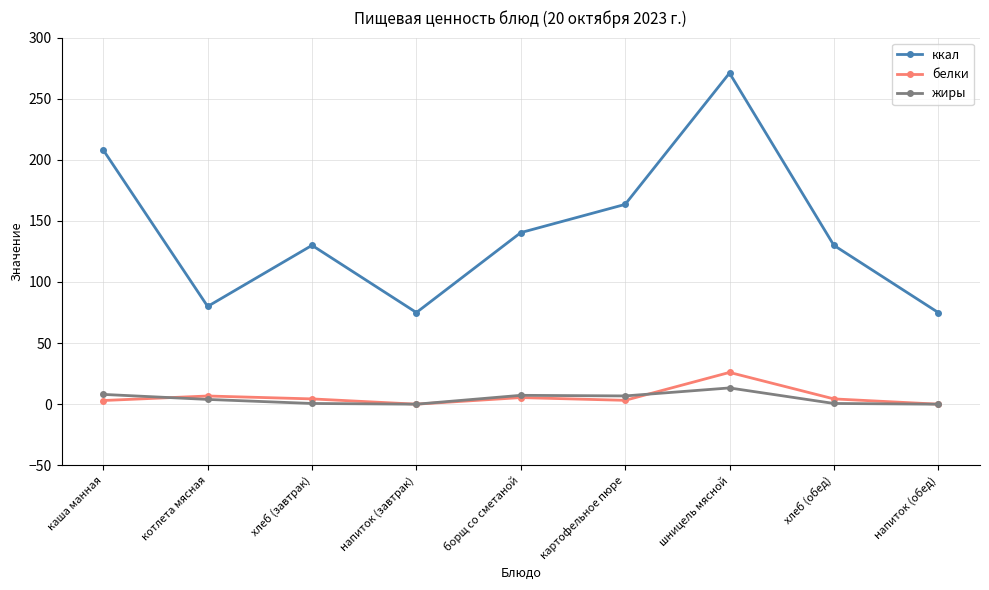

True or false: ккал and белки cross at least once.

False